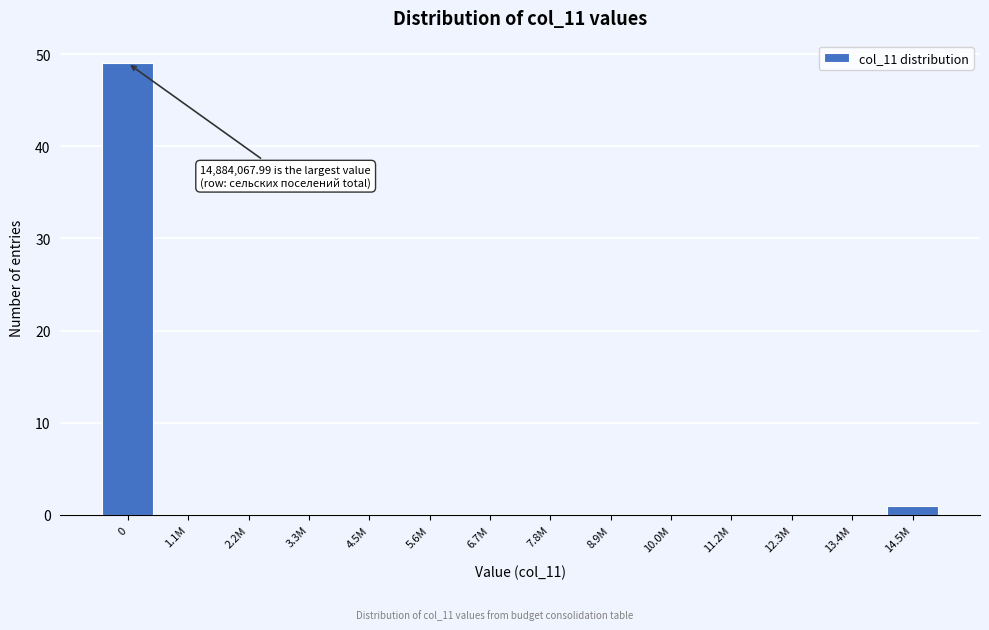

Reading left to right, what are all the values shown in this chart?

0=49	1.1M=0	2.2M=0	3.3M=0	4.5M=0	5.6M=0	6.7M=0	7.8M=0	8.9M=0	10.0M=0	11.2M=0	12.3M=0	13.4M=0	14.5M=1